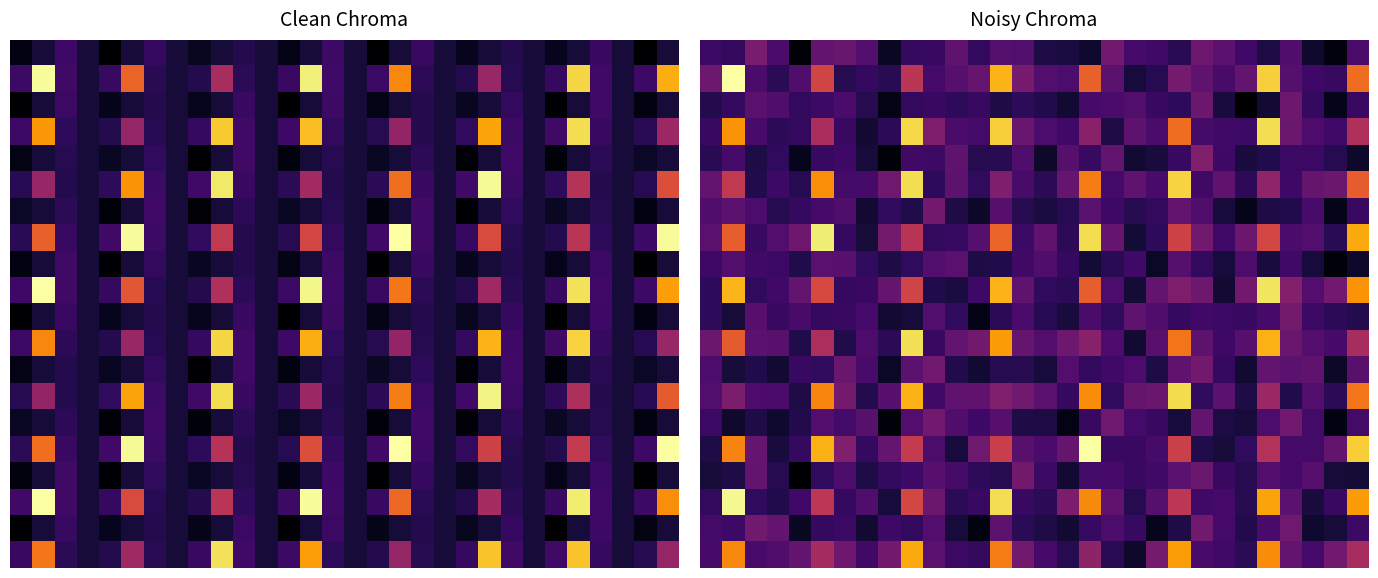

Which series has the widest spread of values?

15.0